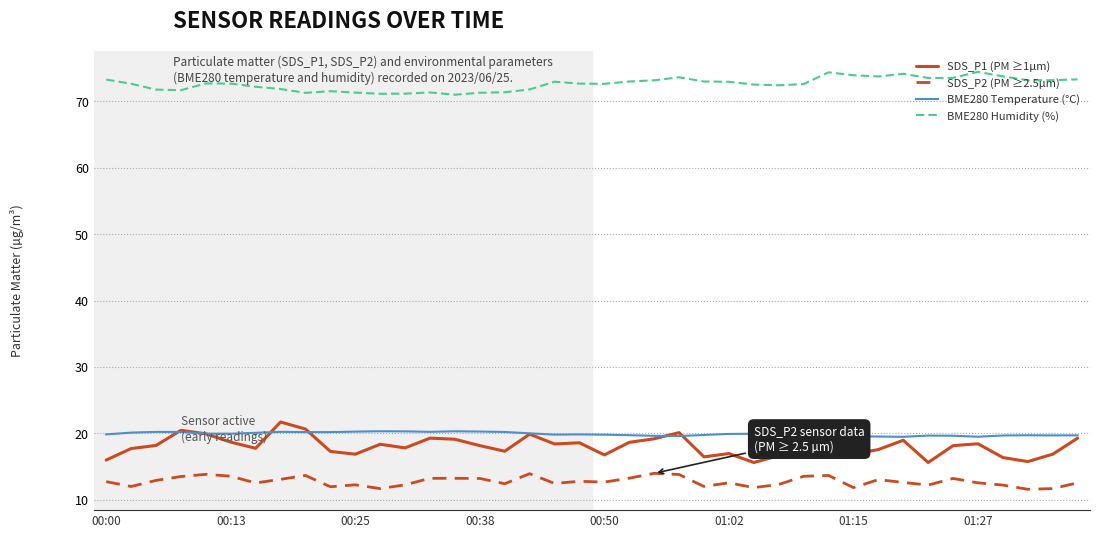

Which series has the widest spread of values?

SDS_P1 (PM ≥1µm)